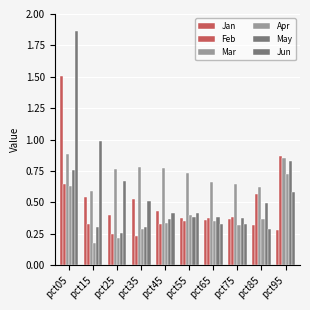

Does the chart contain any negative values?

No